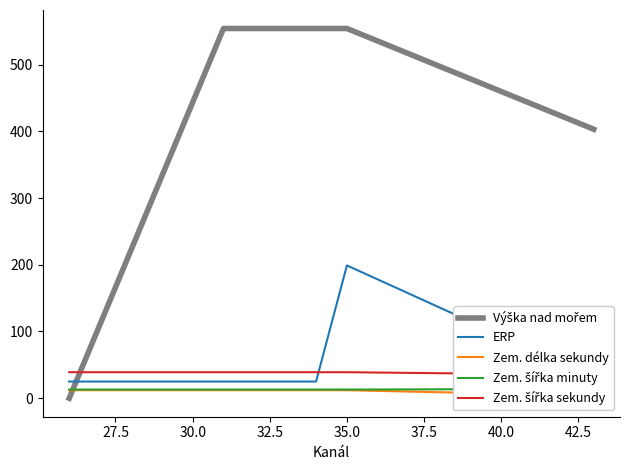

List the series in order of their peak value, highest first.

Výška nad mořem, ERP, Zem. šířka sekundy, Zem. šířka minuty, Zem. délka sekundy